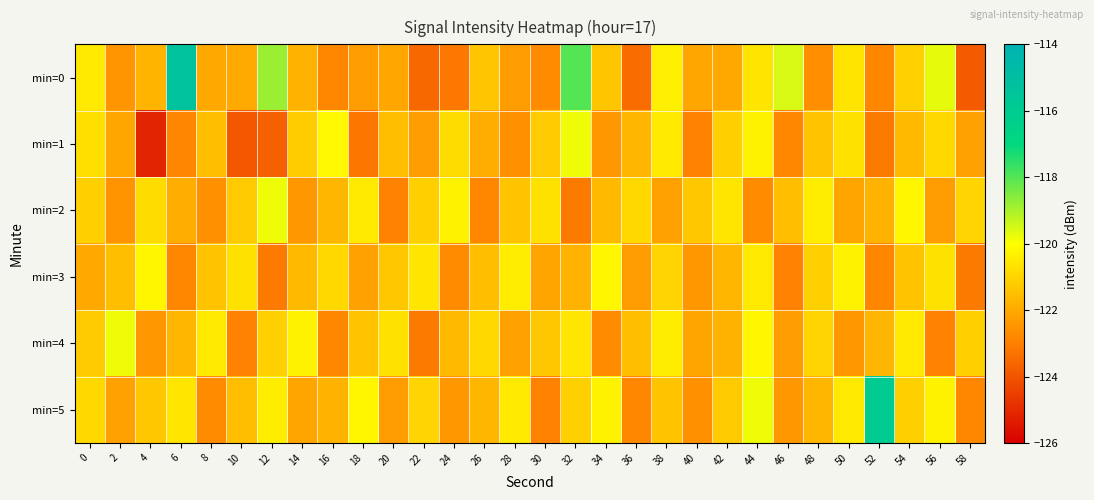

List the series in order of their peak value, highest first.

min=0, min=5, min=1, min=2, min=4, min=3